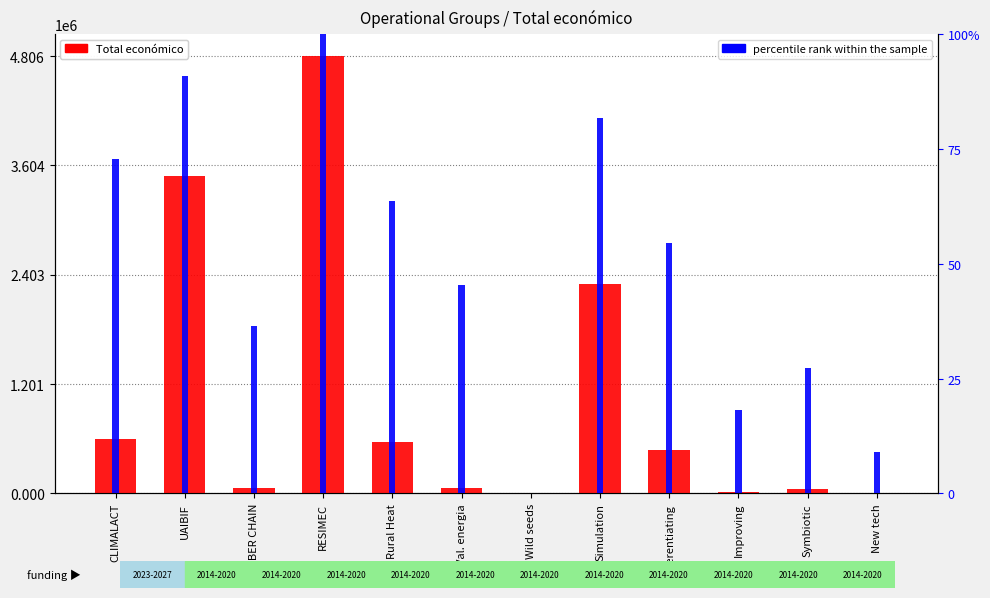

What is the value of the Total económico bar at the 2nd from the left?

3487018.0